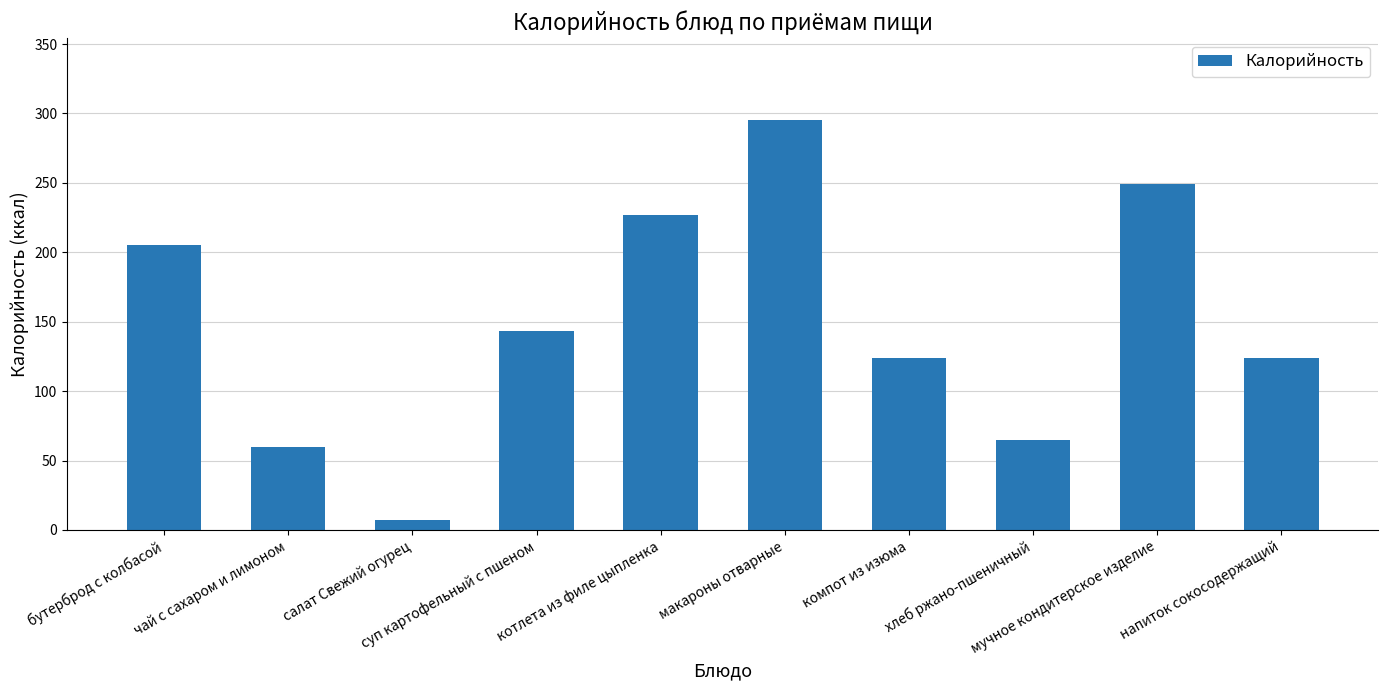

What is the value of the 10th bar from the left?

124.0